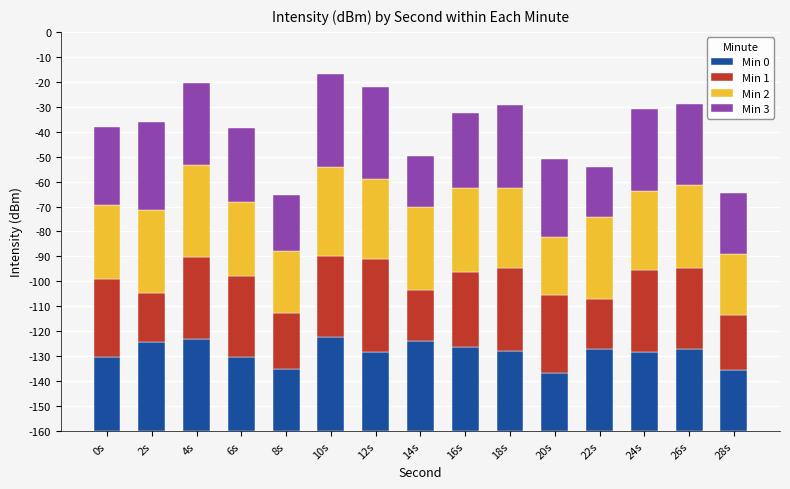

List the labels in order of Min 2 value, largest first.

4s, 10s, 16s, 14s, 26s, 22s, 2s, 18s, 12s, 24s, 6s, 0s, 8s, 28s, 20s